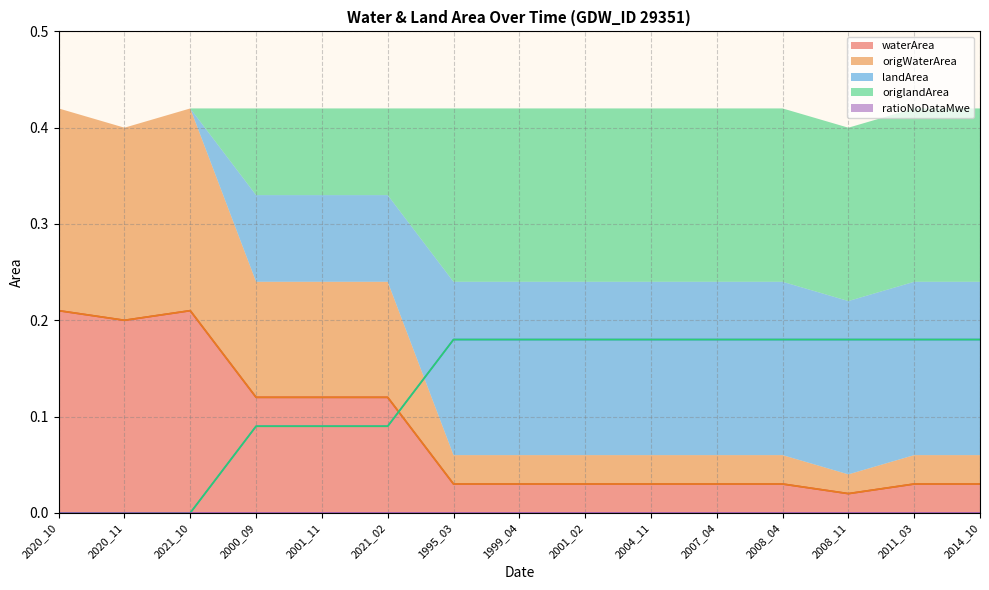

Which category has the lowest value across all series?

2020_10